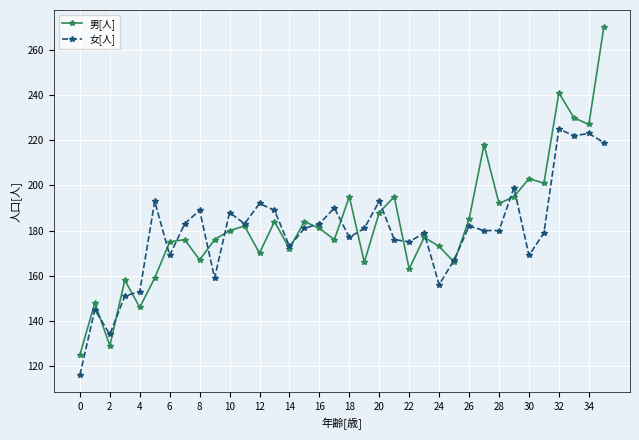

Is this an area chart (filled region under the line)?

No